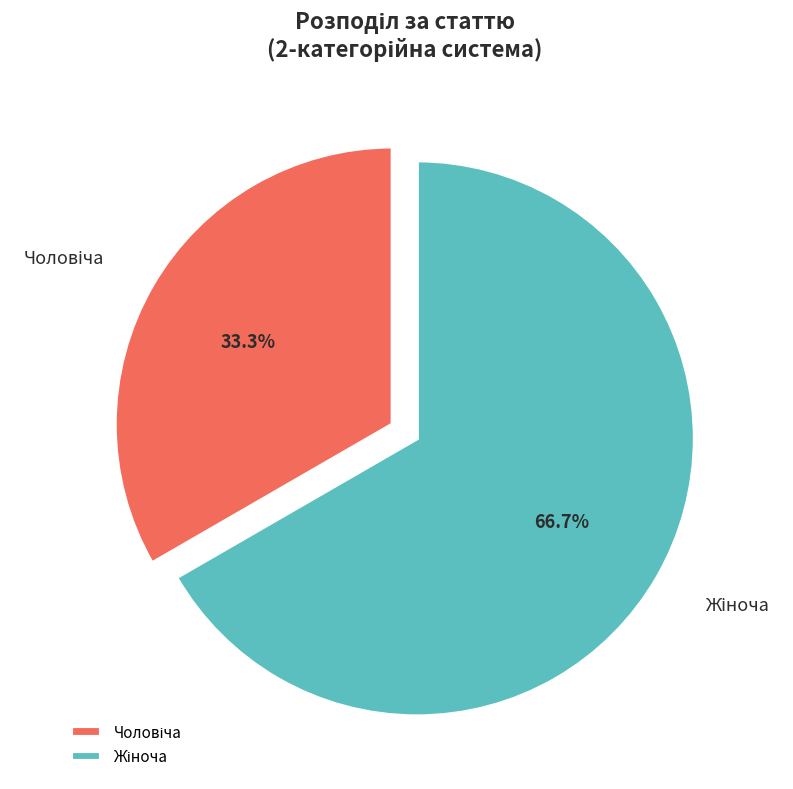

How many slices are in this pie chart?

2